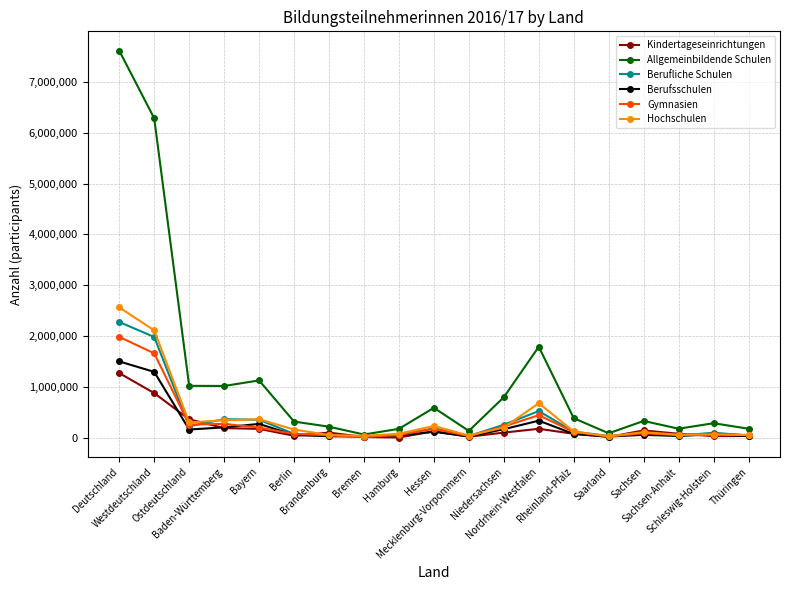

What is the value of the Hochschulen point at the 17th from the left?

54411